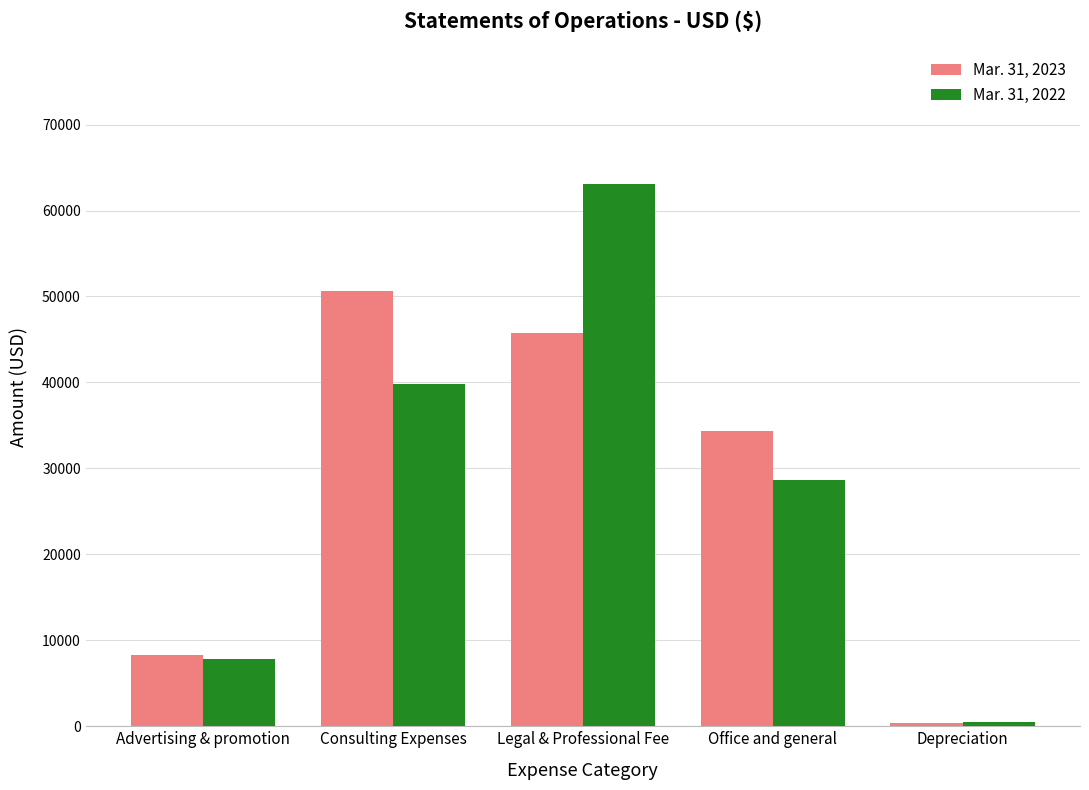

Does the chart contain any negative values?

No